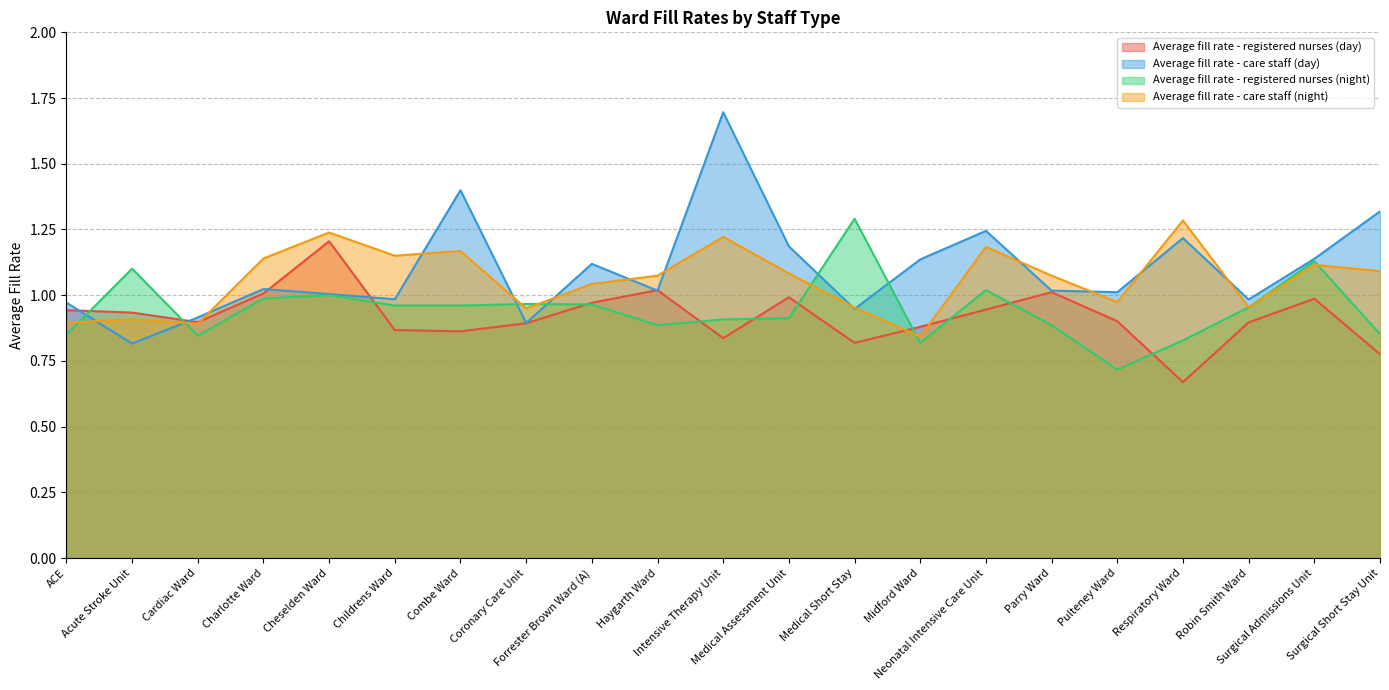

At Pulteney Ward, list the series in order from smallest to largest.

Average fill rate - registered nurses (night), Average fill rate - registered nurses (day), Average fill rate - care staff (night), Average fill rate - care staff (day)